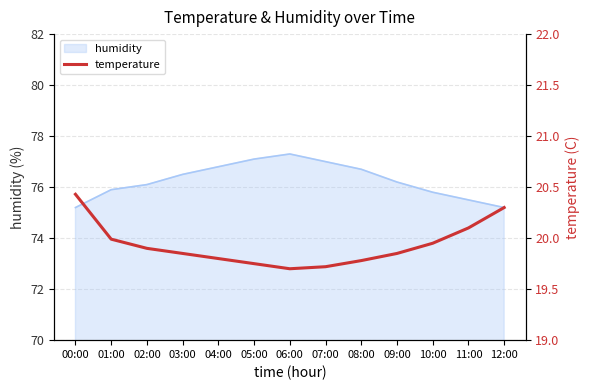

At which category does the chart reach its peak across all series?

00:00